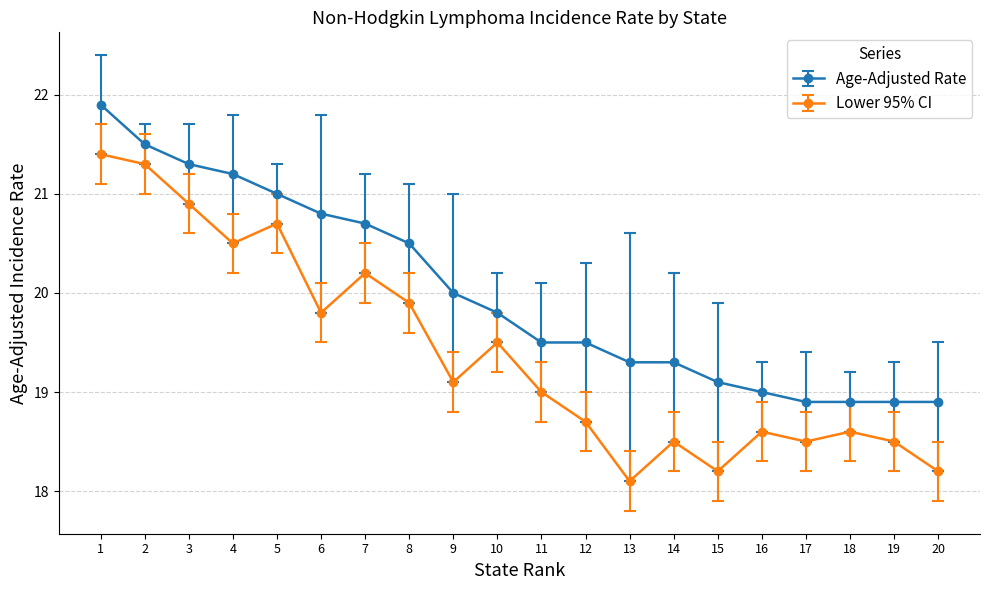

What is the sum of the Lower 95% CI values at 8 and 9?

39.0